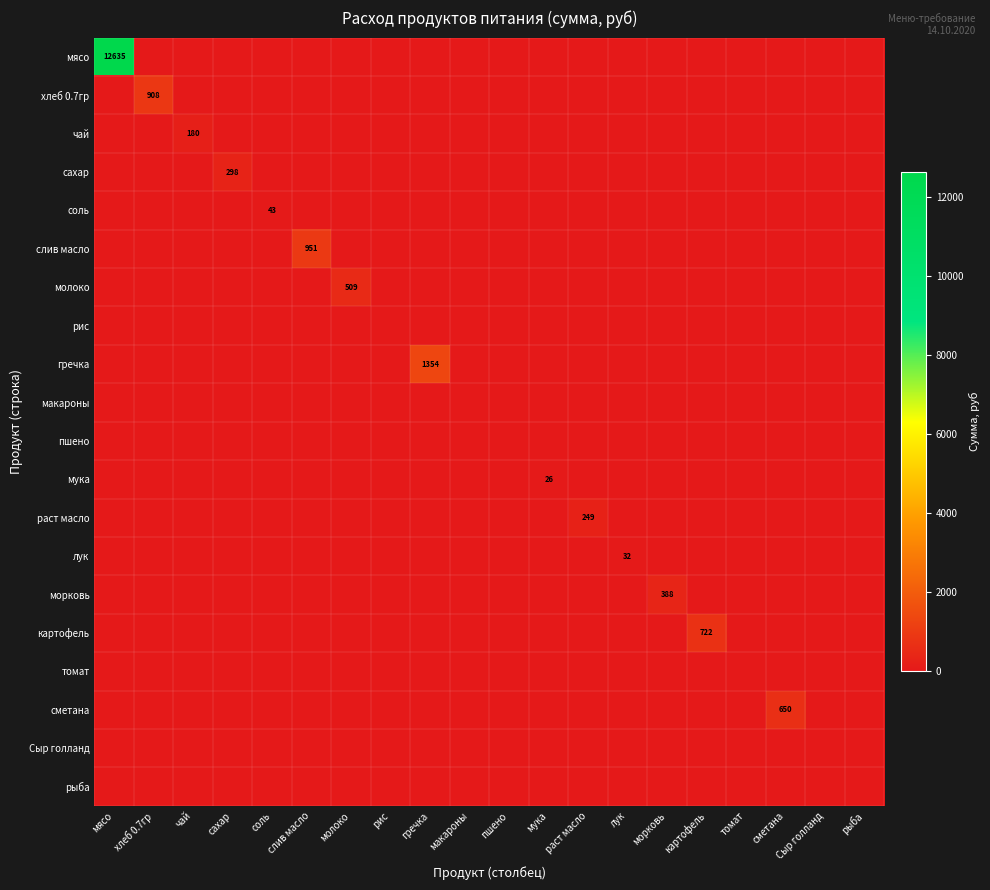

Is it true that мука equals 26 at мука?

True